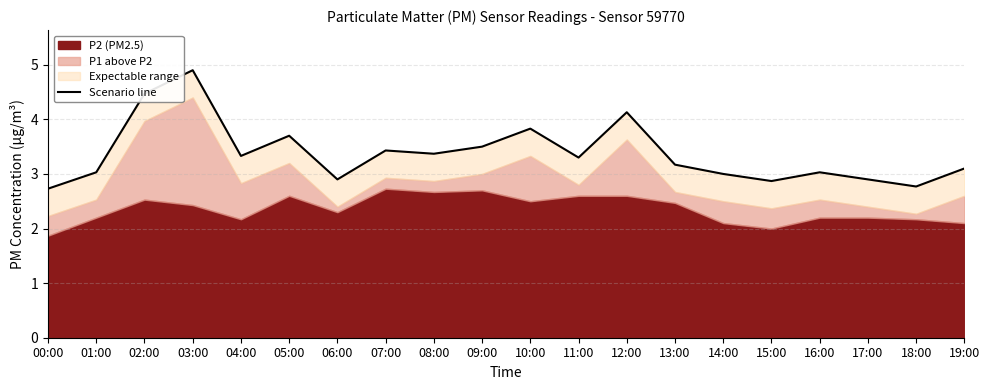

How many data points are less than 3?

5